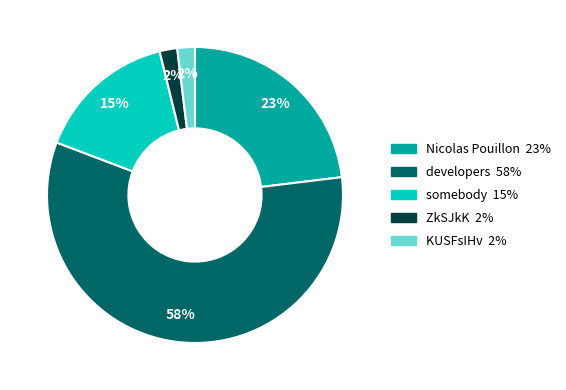

What percentage is the Nicolas Pouillon slice, to the nearest percent?

23%